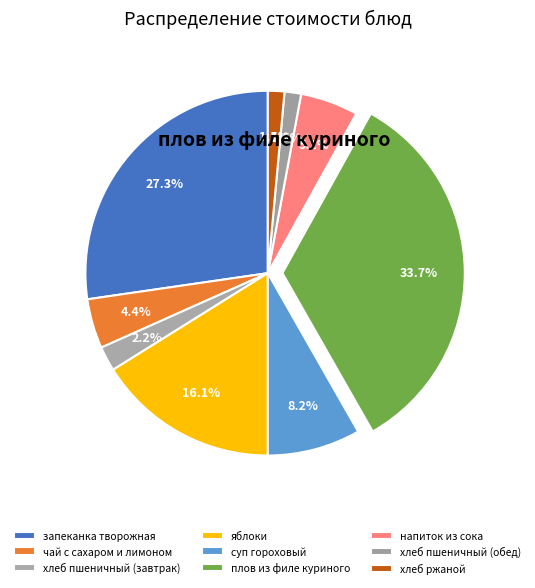

How many slices are in this pie chart?

9